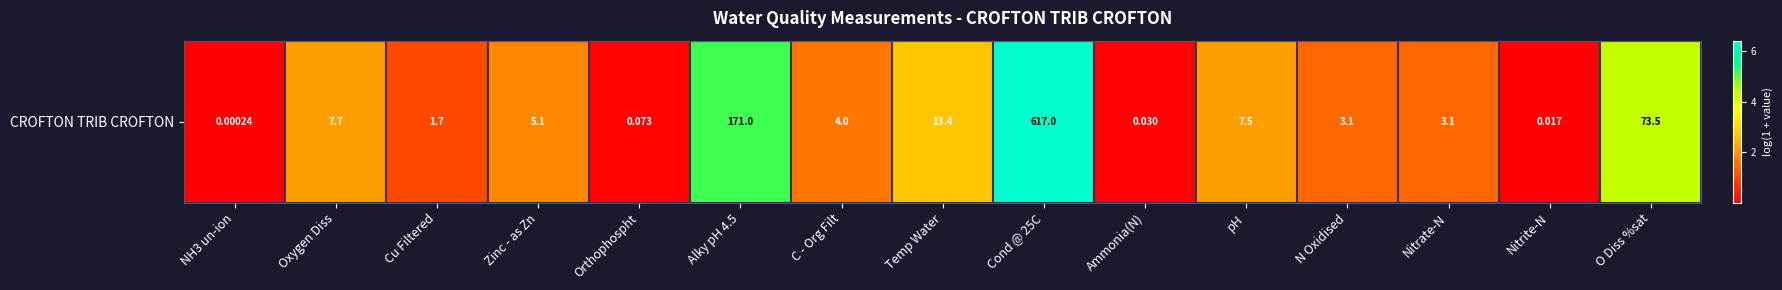

Is it true that the value at Nitrate-N is 1.4?

True